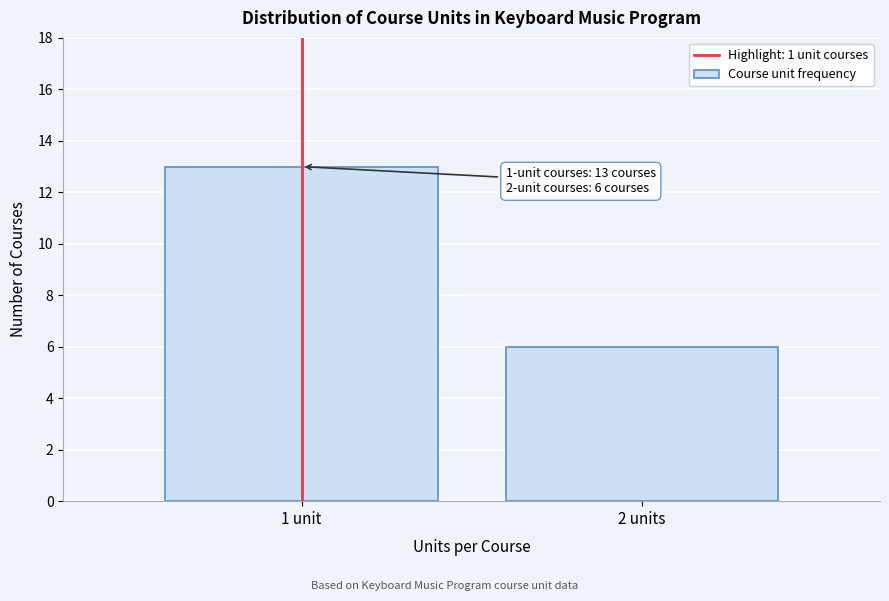

Reading left to right, list all the values displayed in this chart.

1 unit=13	2 units=6